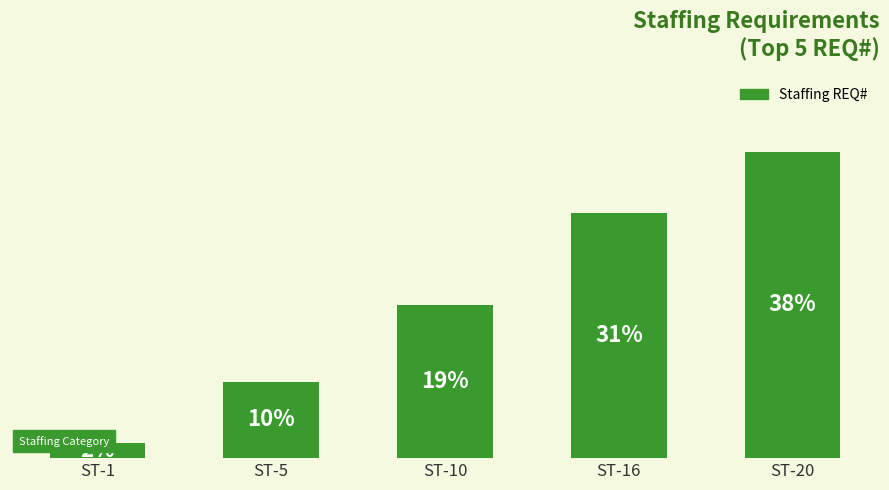

What is the sum of the values at ST-16 and ST-1?

17